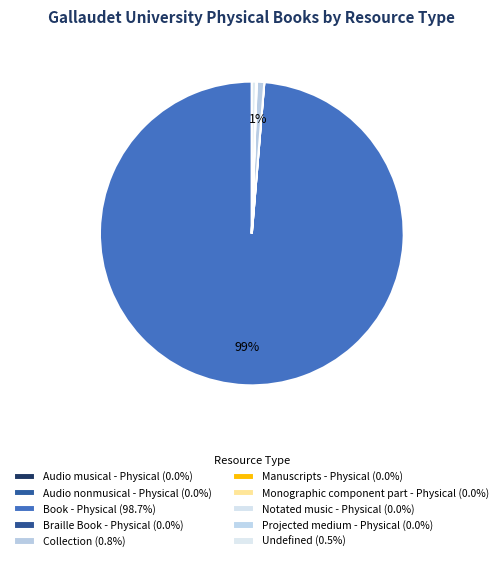

What percentage do Notated music - Physical and Book - Physical together represent?

98.7%